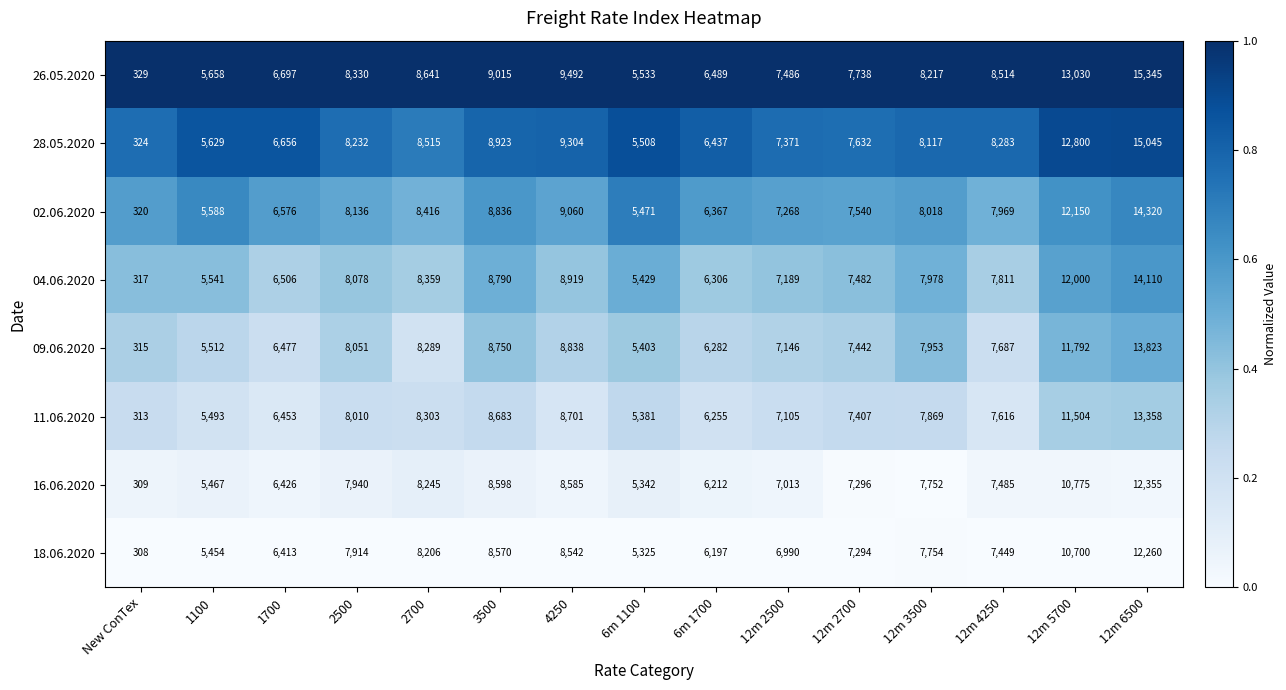

What is the sum of all 04.06.2020 values?

114815